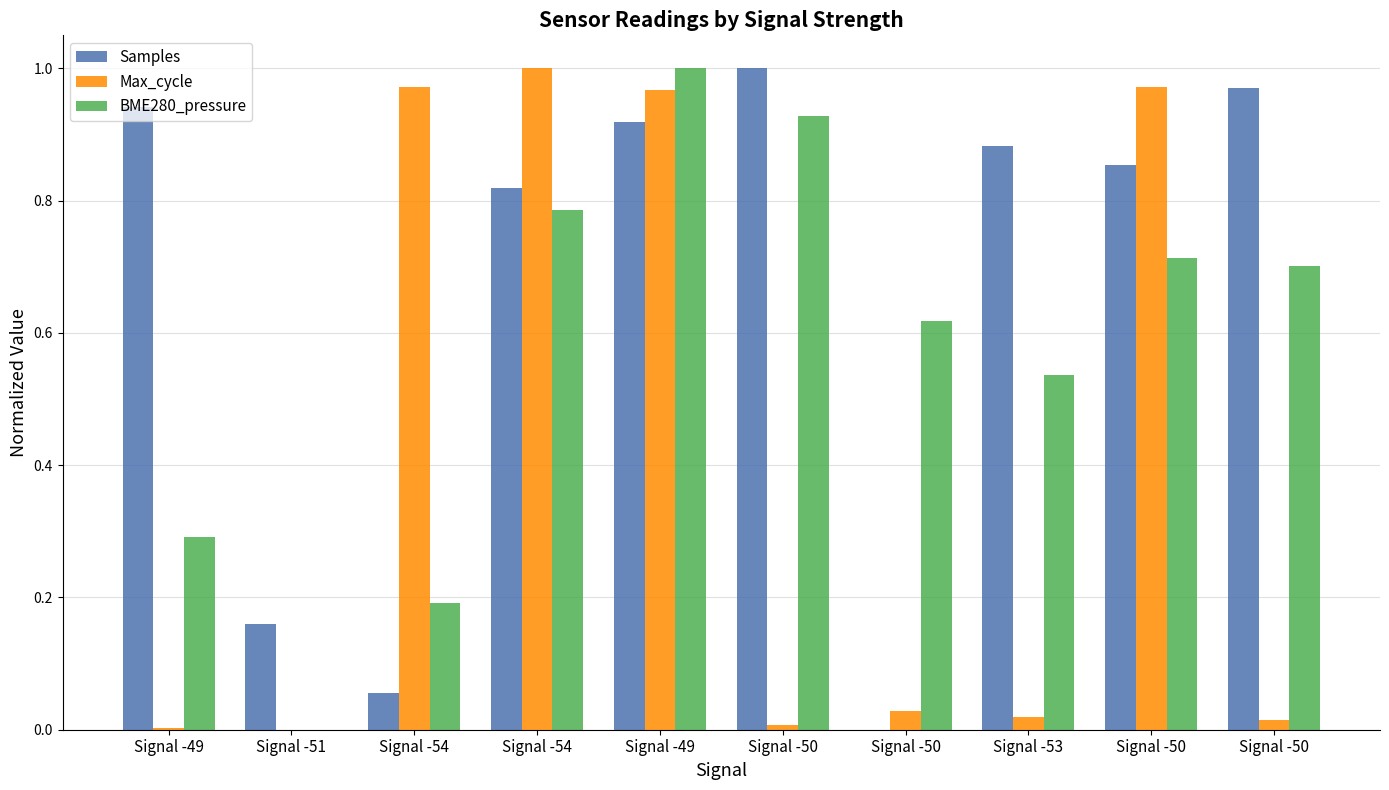

Rank the series by their average value, from lowest to highest.

Max_cycle, BME280_pressure, Samples